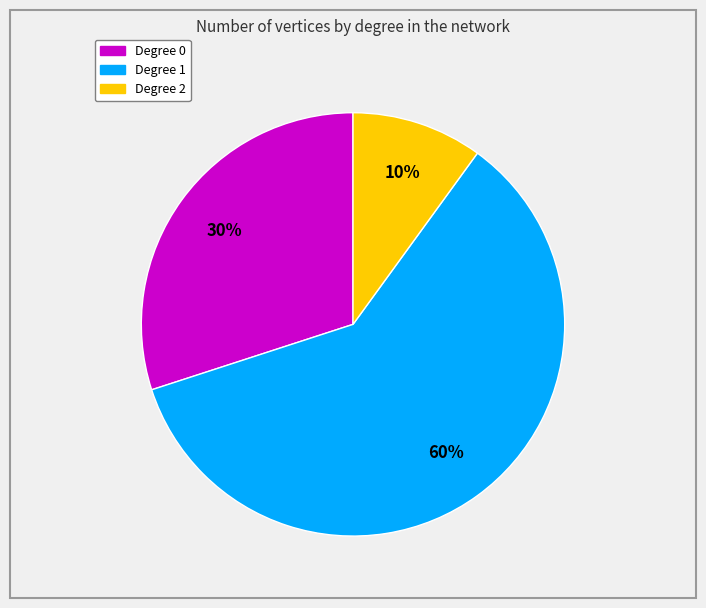

Is there a majority slice in this chart?

Yes